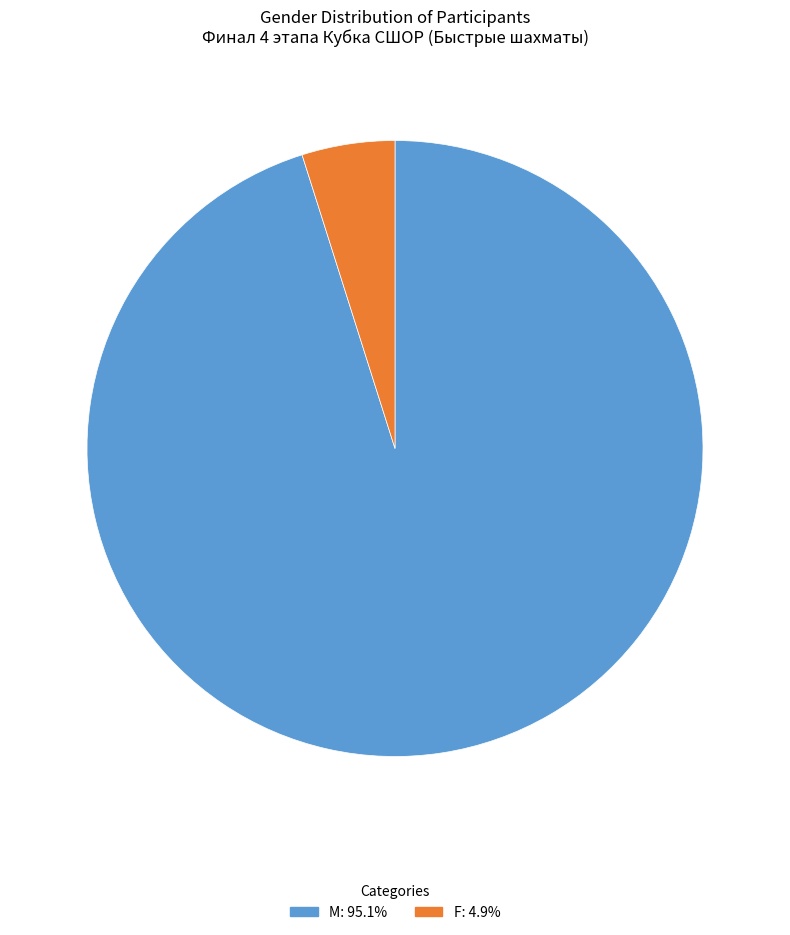

Combined, do M: 95.1% and F: 4.9% account for over 50%?

Yes